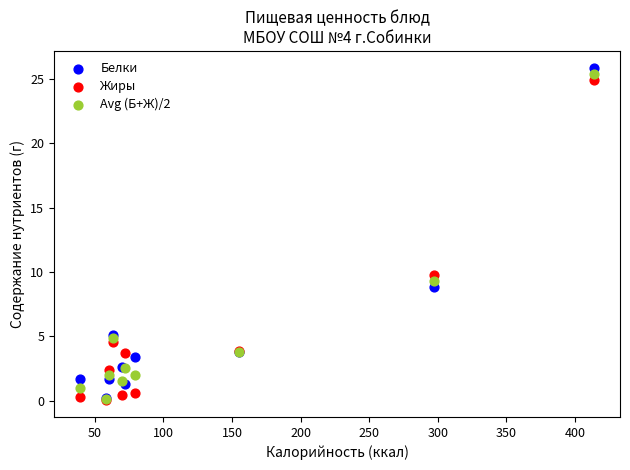

In the Жиры series, what Y value is closest to 12?

9.8